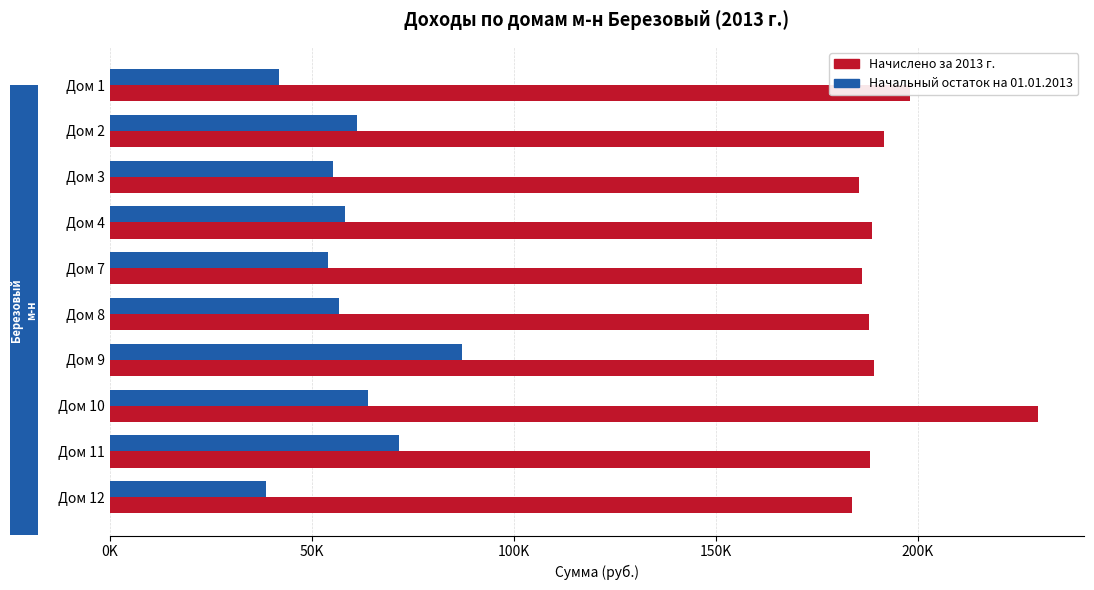

What is the average value of the Начислено за 2013 г. series?

192852.6